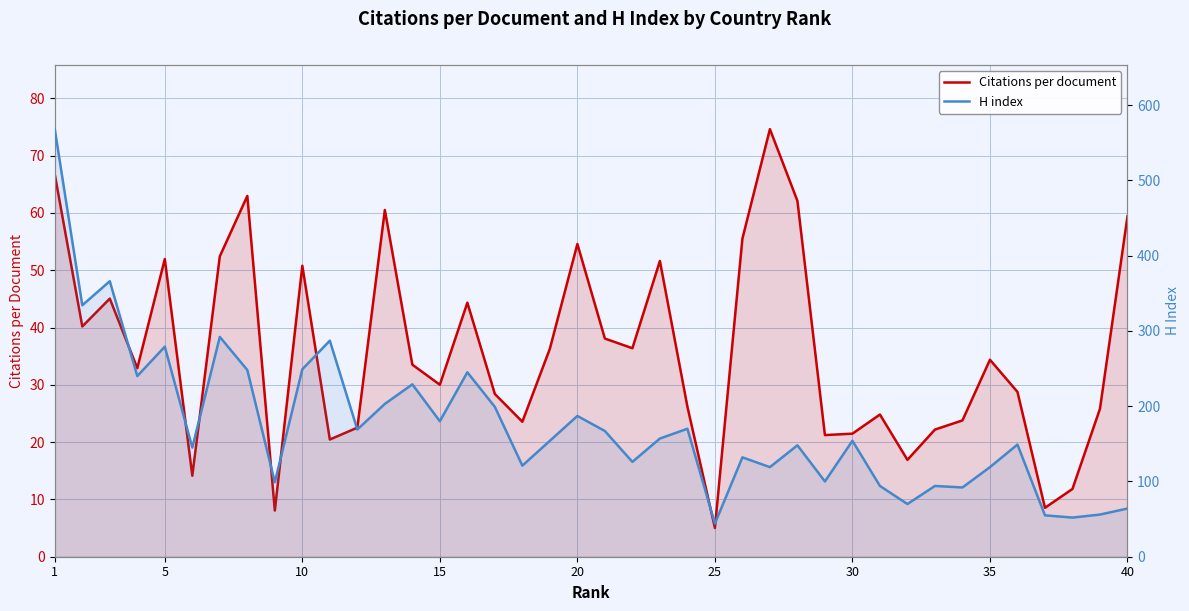

Reading left to right, extract all data points from this chart.

Citations per document: 66.7	40.2	45.0	32.9	52.0	14.1	52.4	63.0	8.1	50.8	20.5	22.5	60.5	33.5	30.0	44.3	28.4	23.6	36.3	54.6	38.1	36.4	51.6	26.2	5.0	55.5	74.6	62.1	21.2	21.5	24.8	16.9	22.2	23.8	34.4	28.8	8.5	11.8	25.8	59.4
H index: 568.0	334.0	366.0	240.0	279.0	145.0	292.0	248.0	99.0	249.0	287.0	169.0	203.0	229.0	180.0	245.0	199.0	121.0	154.0	187.0	167.0	126.0	157.0	170.0	44.0	132.0	119.0	148.0	100.0	154.0	94.0	70.0	94.0	92.0	119.0	149.0	55.0	52.0	56.0	64.0